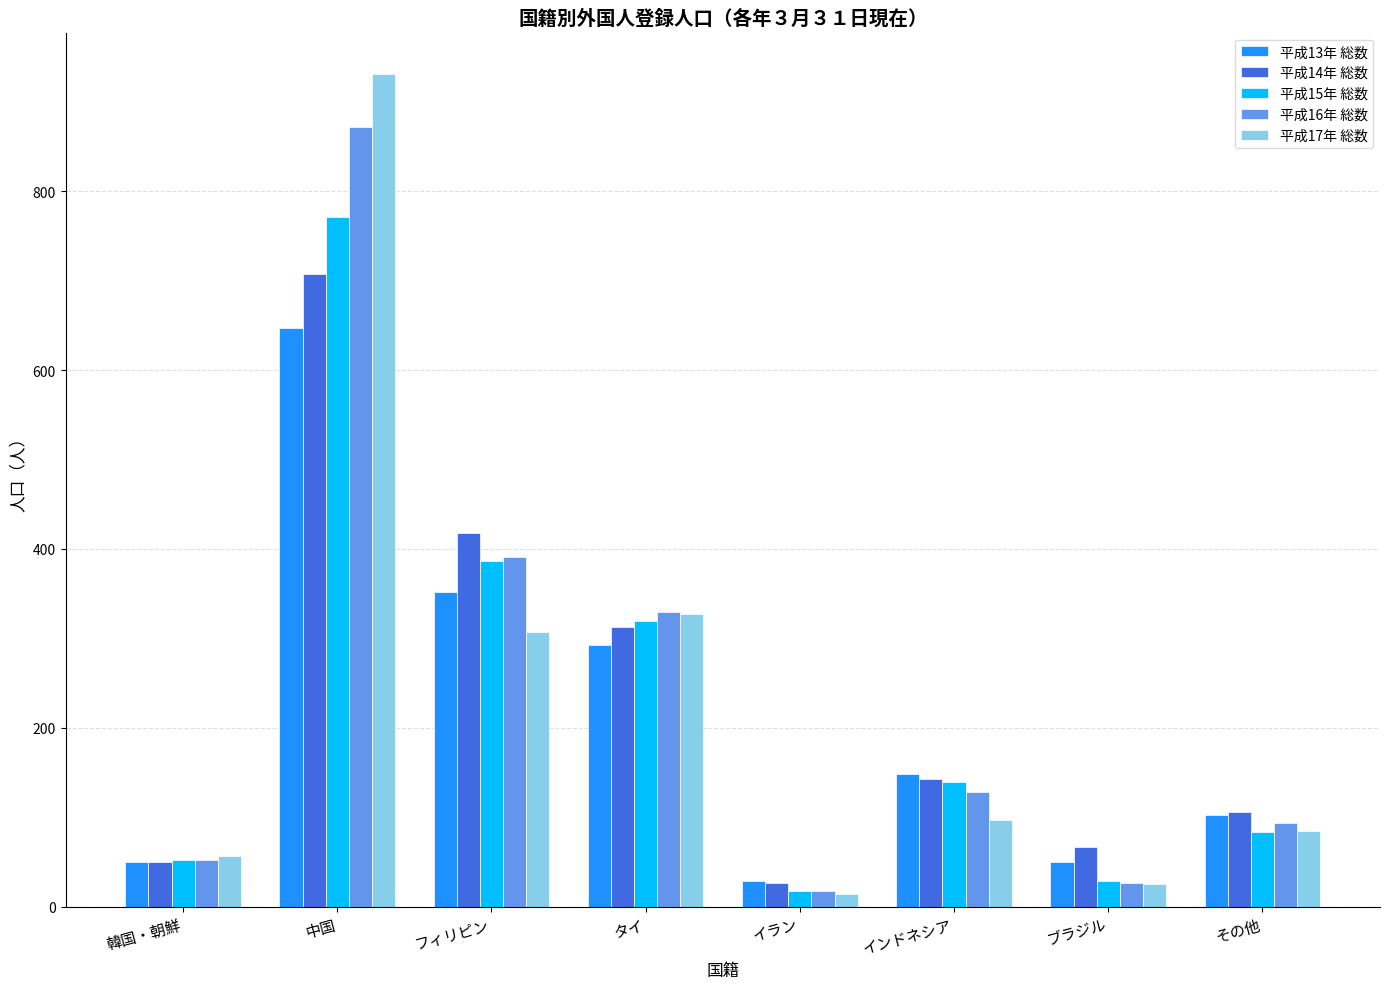

The value of 平成16年 総数 at その他 is 167. True or false?

False